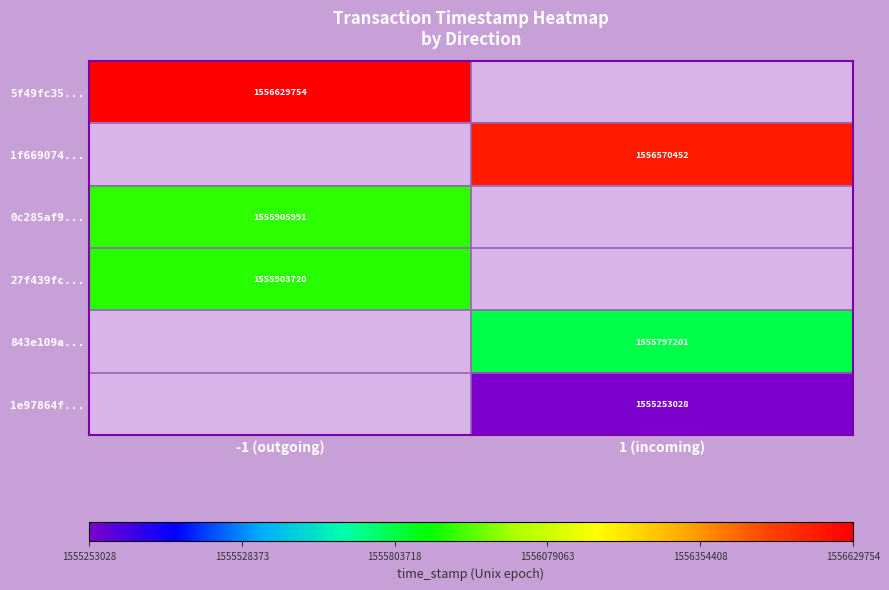

Is the value of 1f669074... at 1 (incoming) greater than the value of 843e109a... at 1 (incoming)?

Yes